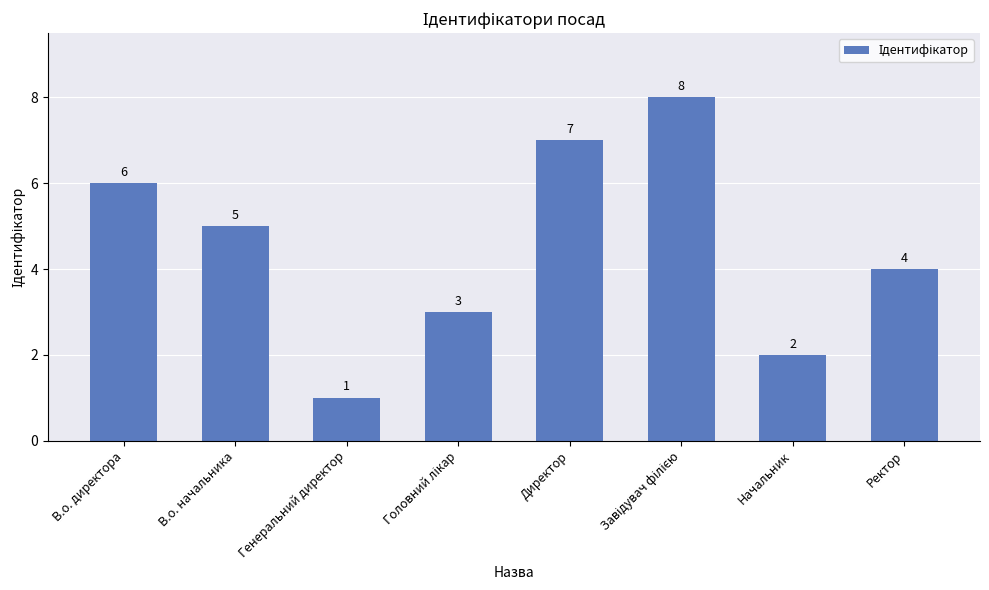

Is it true that the value at Директор is 7?

True